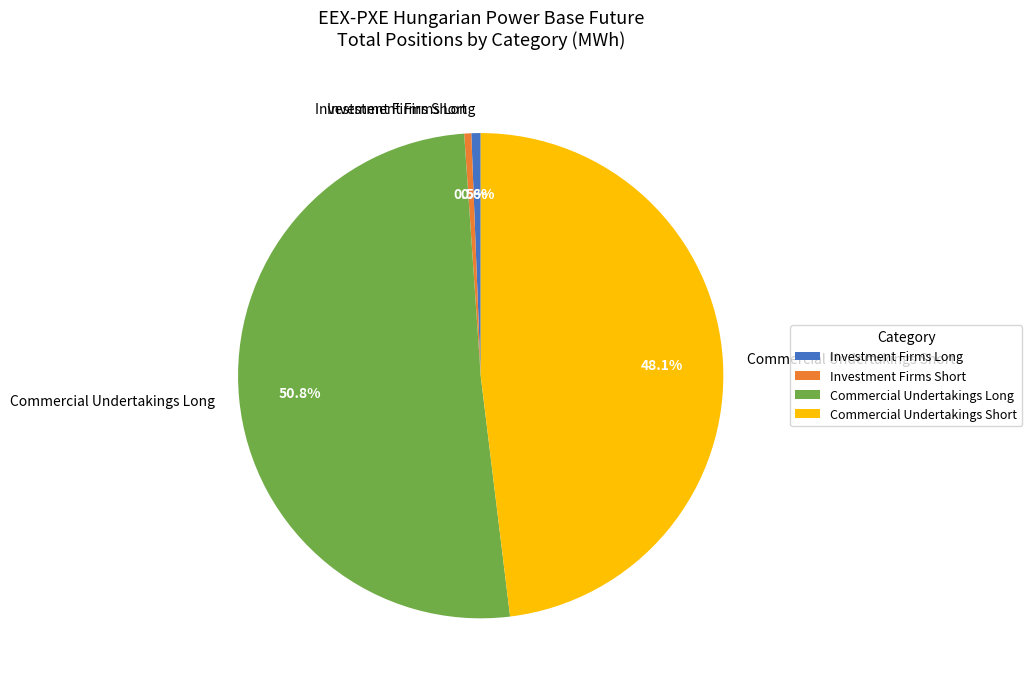

The Commercial Undertakings Short slice represents 34% of the pie. True or false?

False